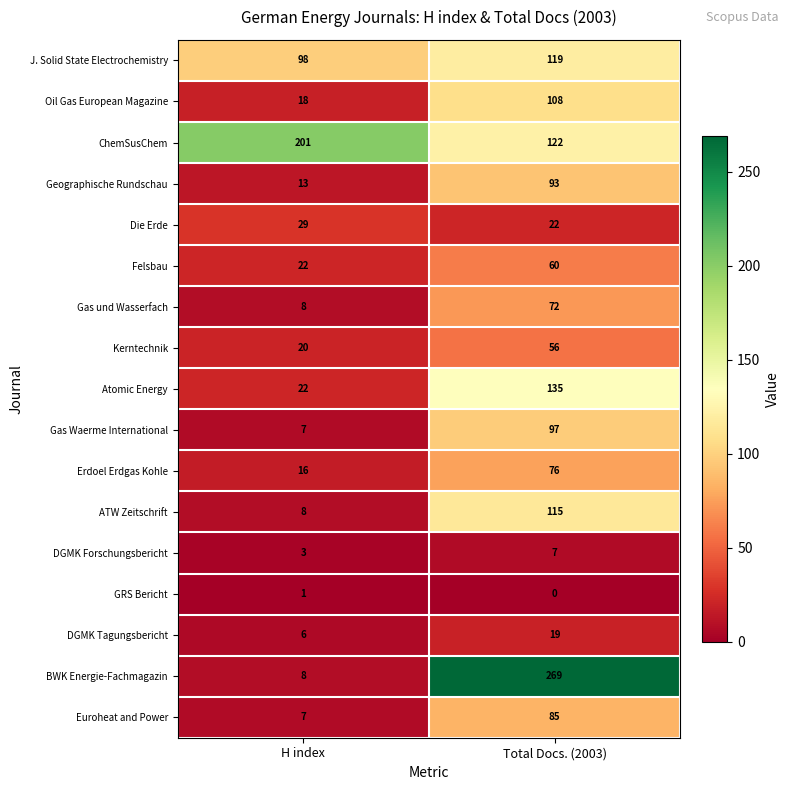

Where is Gas und Wasserfach nearest to the value 40?

H index